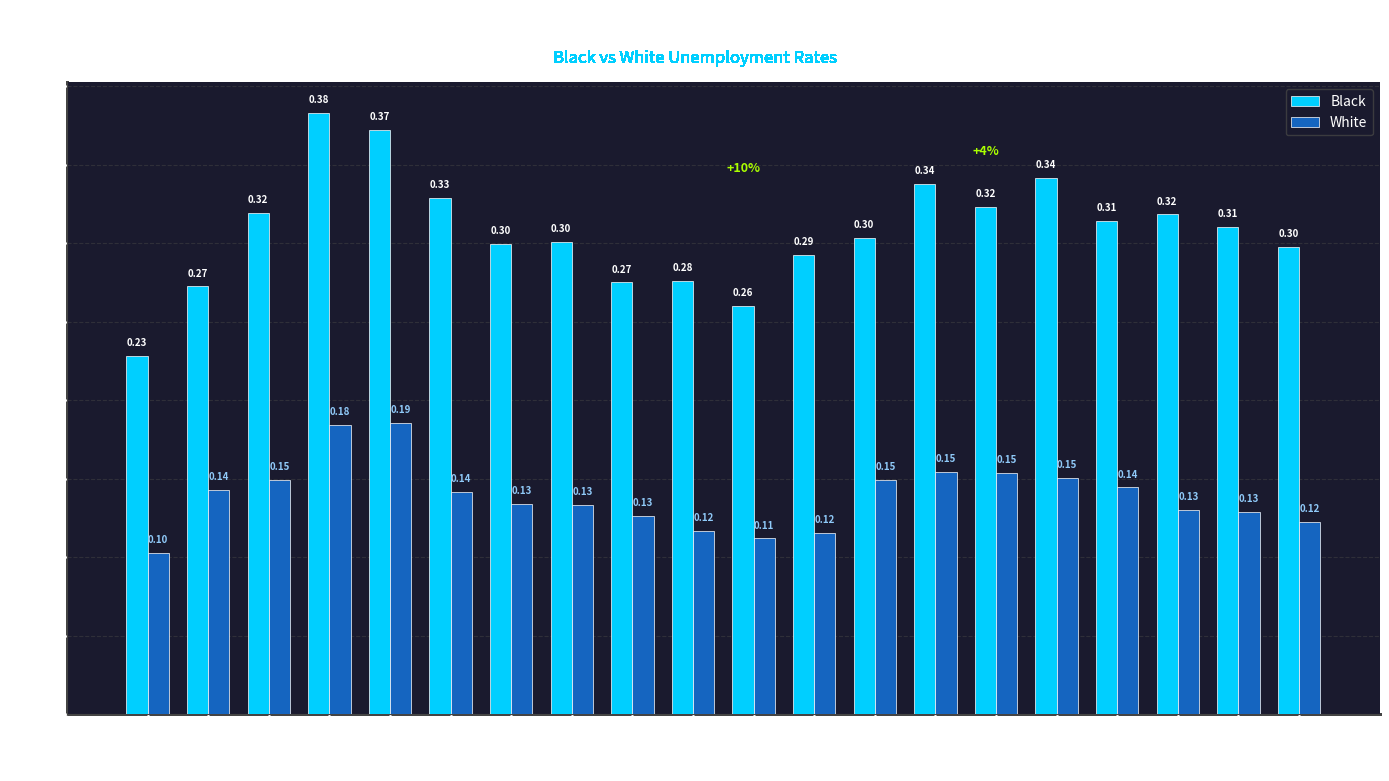

What is the difference between the maximum and minimum values in the White series?

0.1